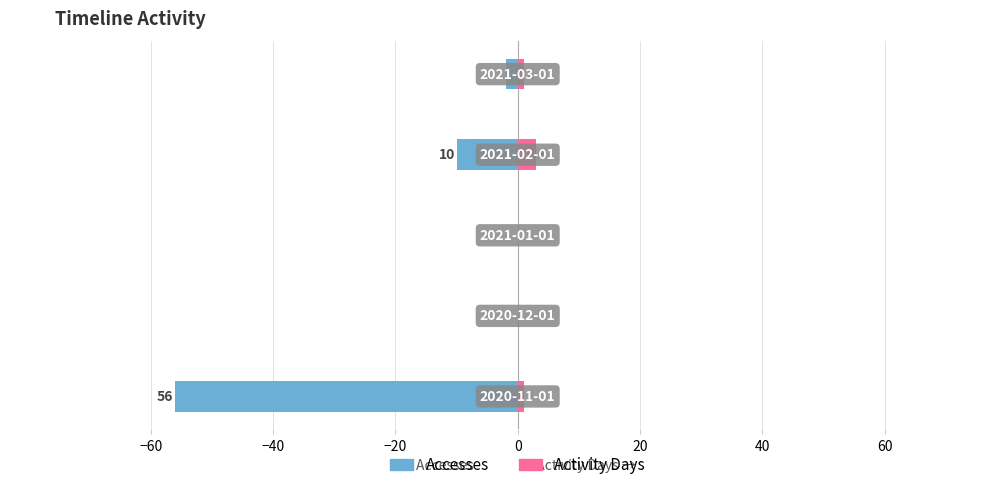

Between 2021-02-01 and 2021-03-01, which series saw the biggest shift?

Accesses